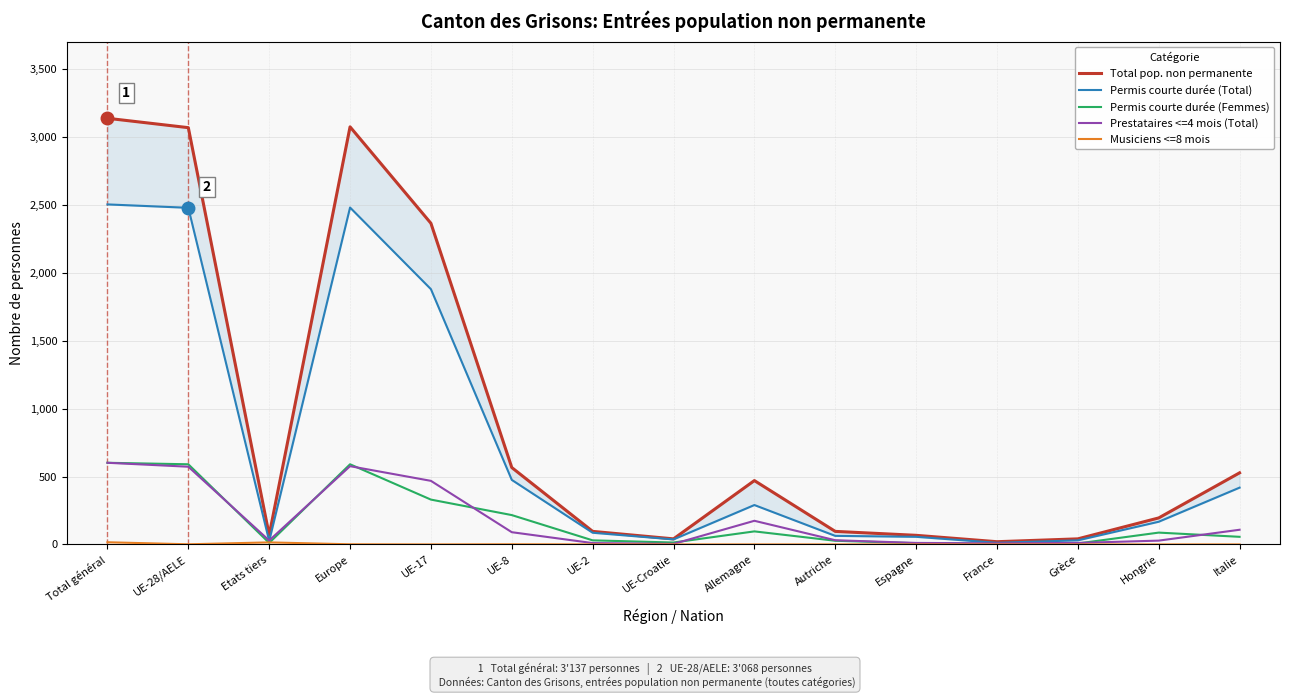

What are all the series names shown in the legend?

Total pop. non permanente, Permis courte durée (Total), Permis courte durée (Femmes), Prestataires <=4 mois (Total), Musiciens <=8 mois